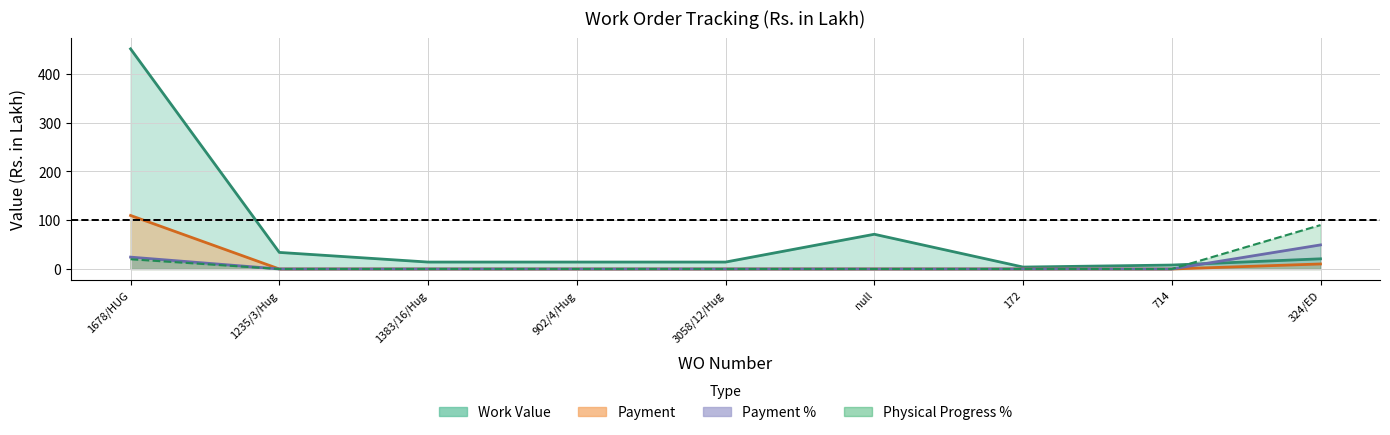

Is it true that Physical Progress % equals 0.0 at 1383/16/Hug?

True